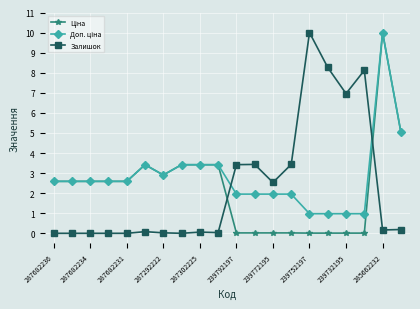

After their last crossing, which series has the higher values: Залишок or Доп. ціна?

Доп. ціна